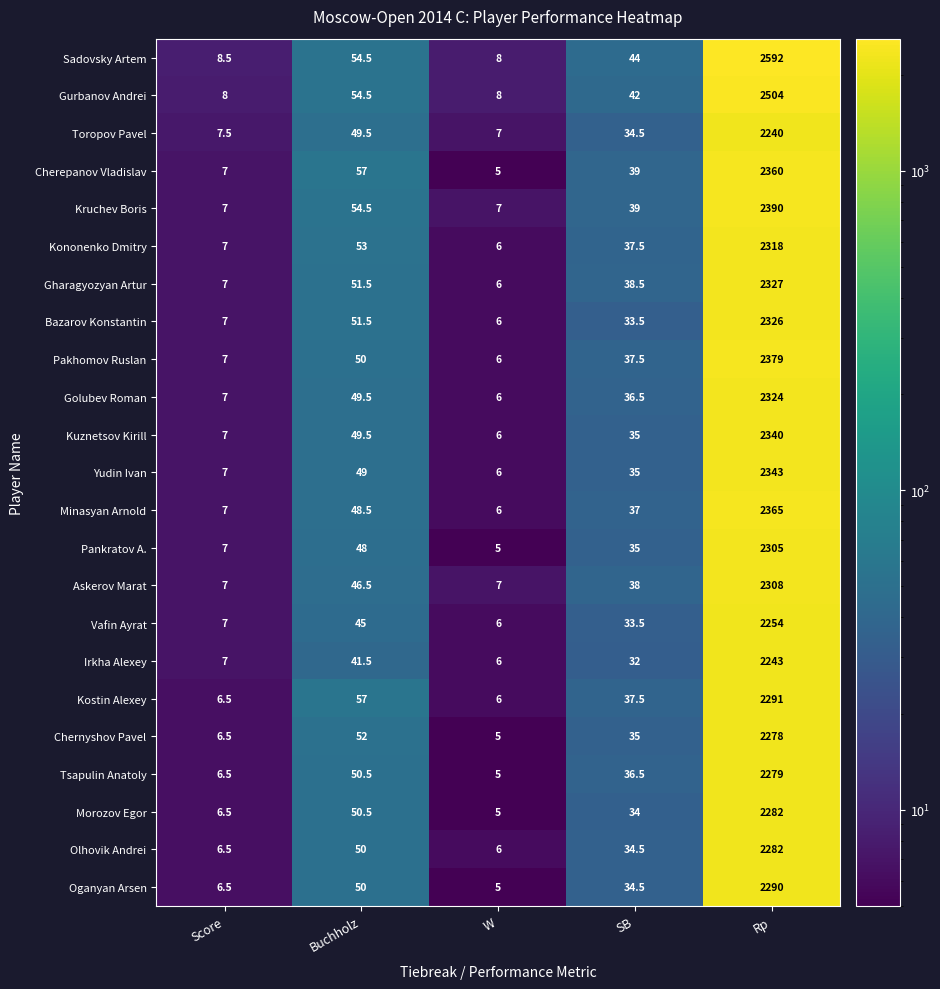

True or false: Kononenko Dmitry has a value of 37.5 at SB.

True